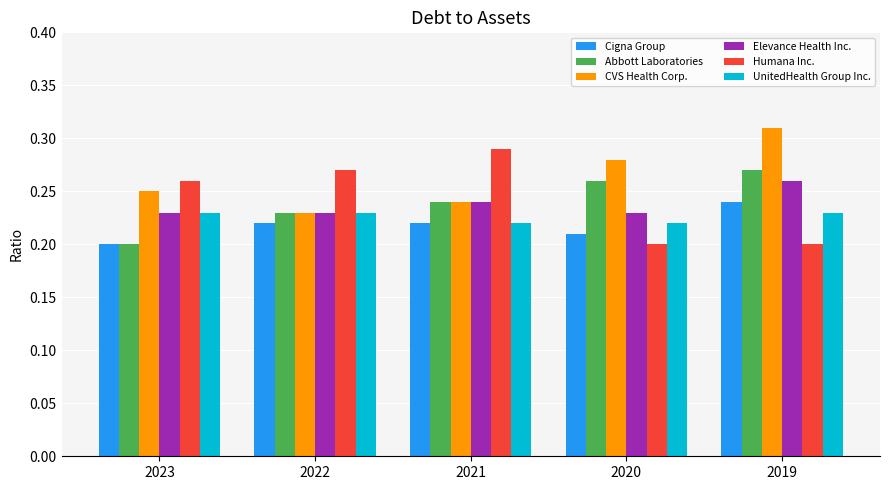

List the series in order of their peak value, highest first.

CVS Health Corp., Humana Inc., Abbott Laboratories, Elevance Health Inc., Cigna Group, UnitedHealth Group Inc.